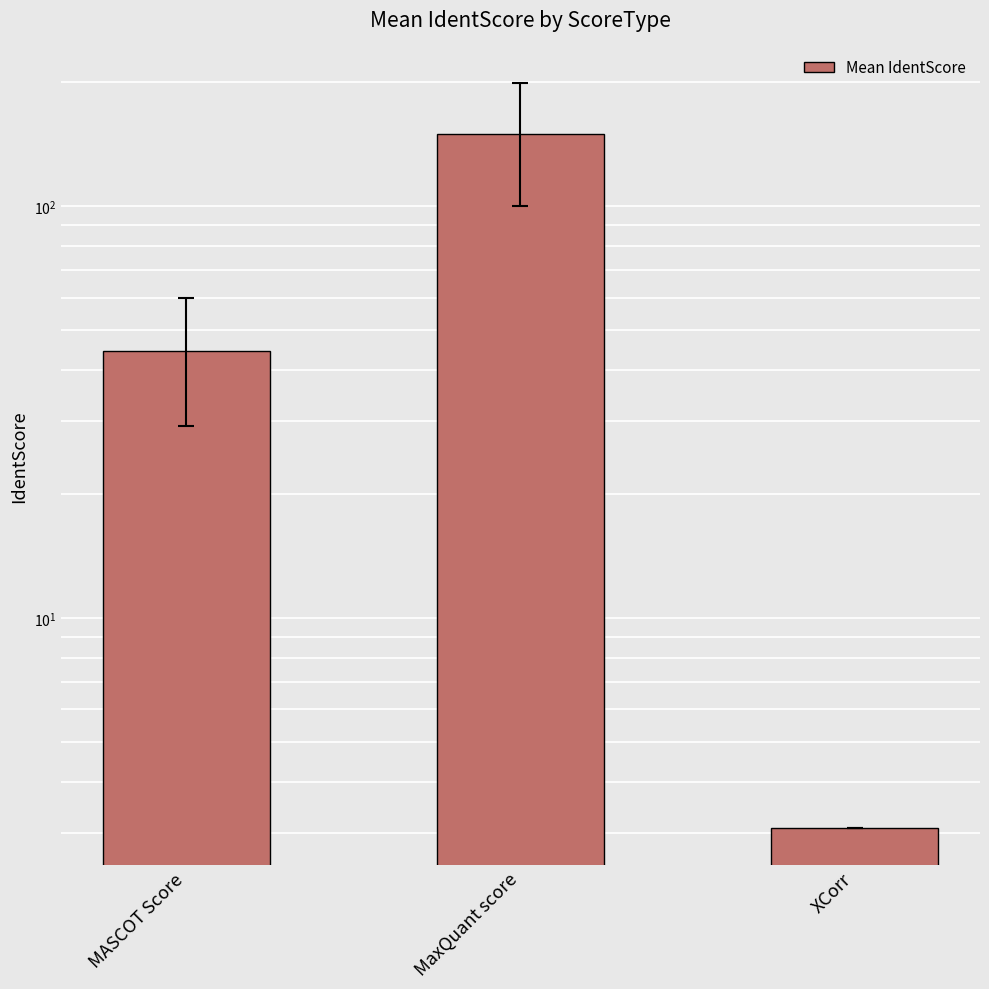

What is the change in value from MaxQuant score to XCorr?

-147.0